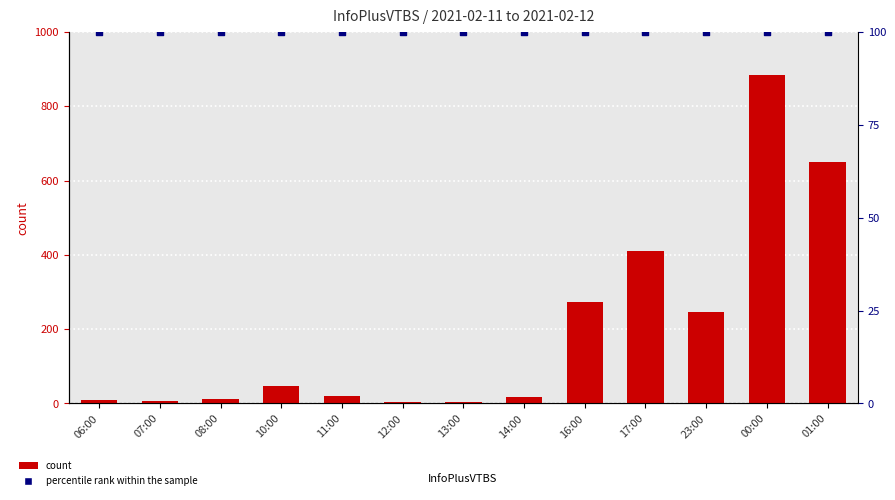

What is the total value across all series at 00:00?

984